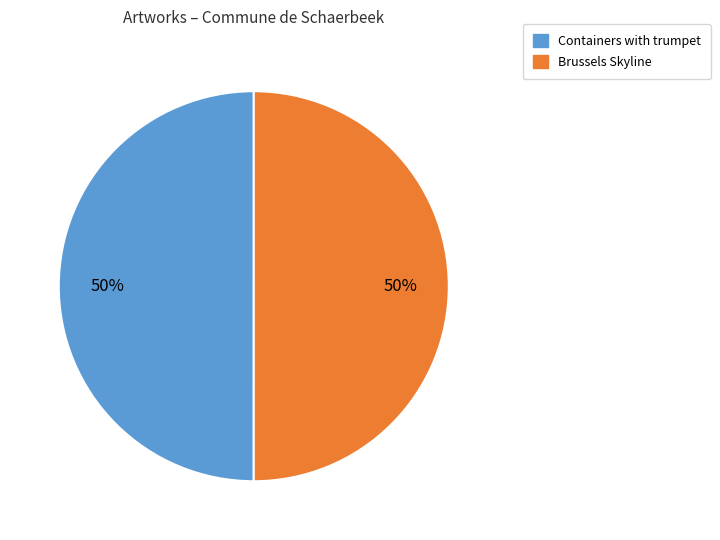

Approximately how many times larger is the value at Containers with trumpet compared to Brussels Skyline?

1.0